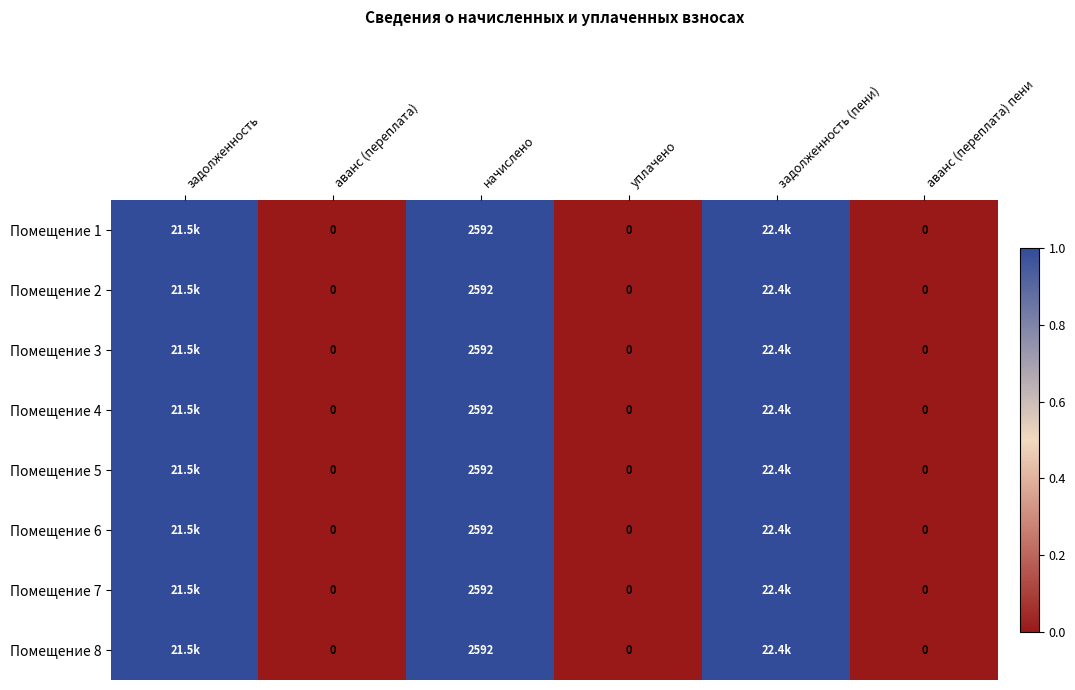

At which category is the sum across all series the highest?

задолженность